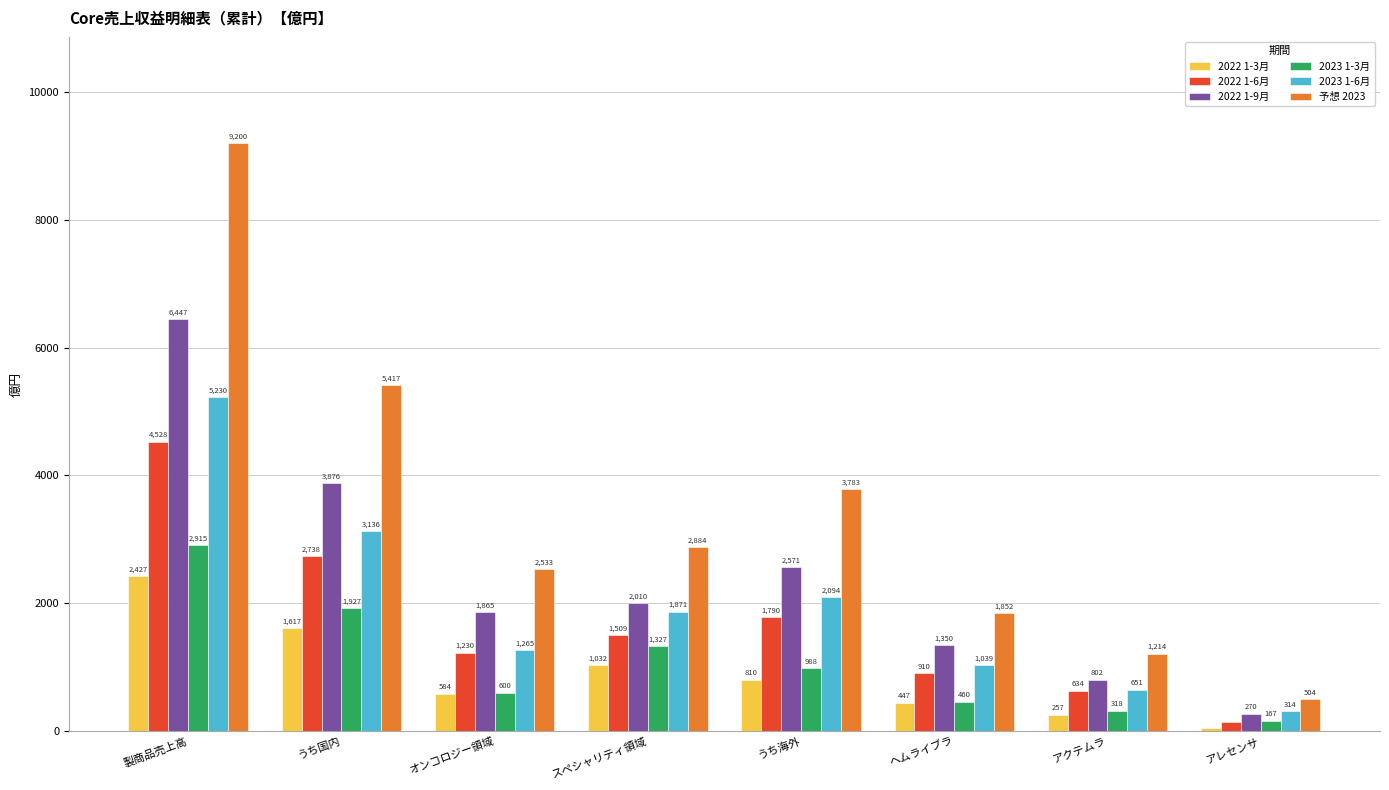

Between オンコロジー領域 and スペシャリティ領域, which series saw the biggest shift?

2023 1-3月